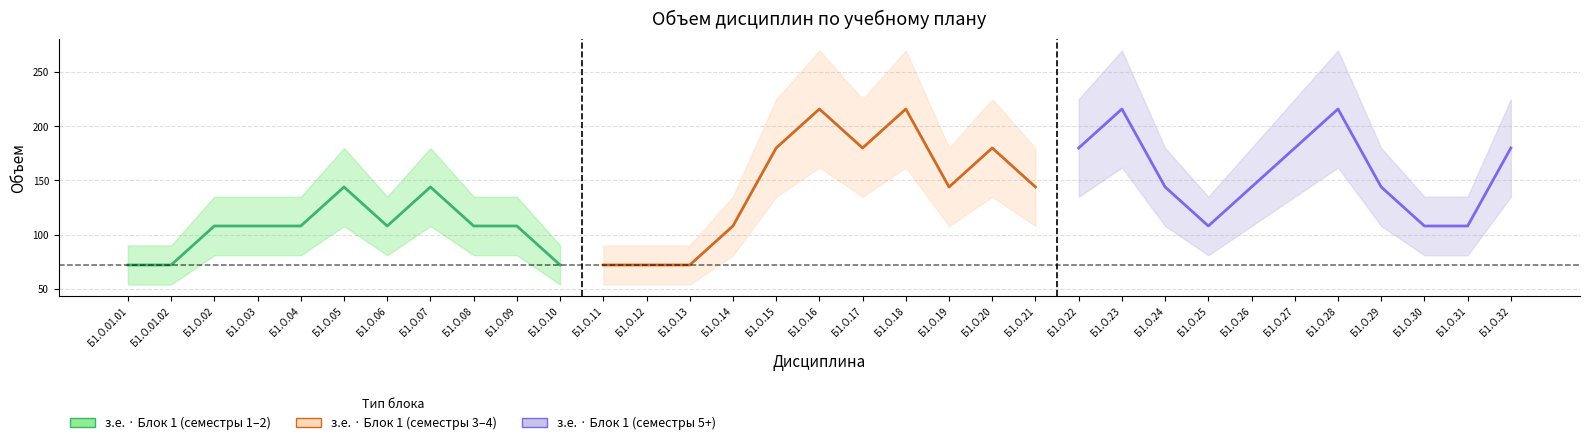

How many lines are shown in the chart?

3